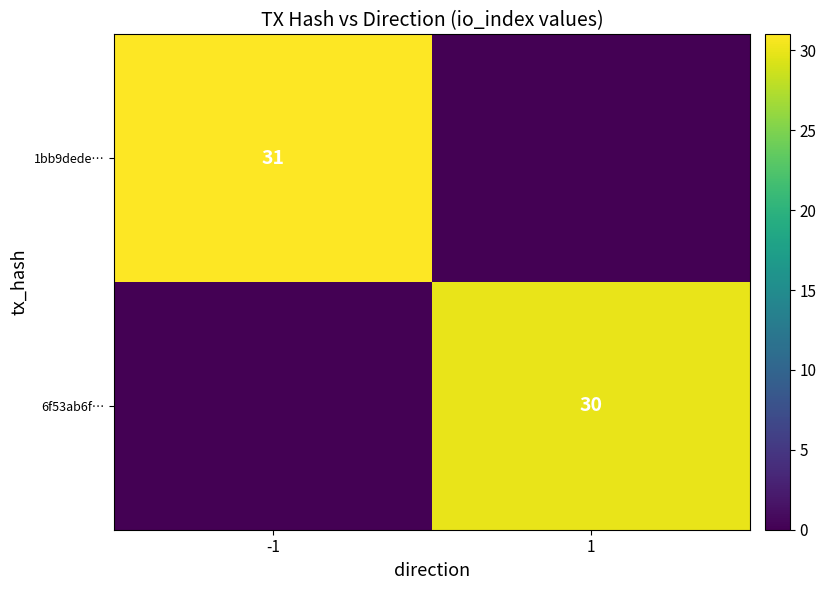

Is it true that 1bb9dede… equals 44 at -1?

False